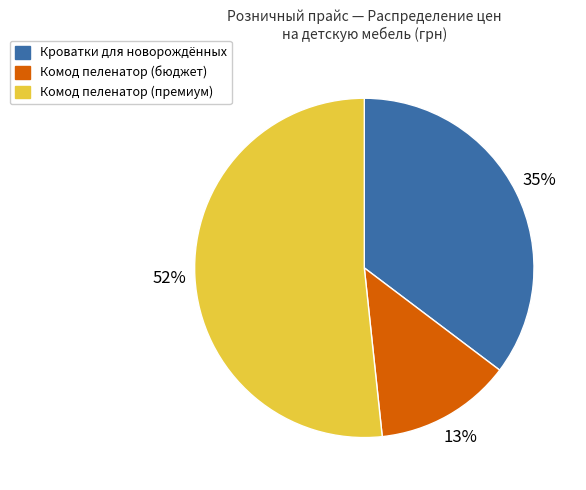

To the nearest percent, what is the difference between the largest and smallest slice percentages?

39%